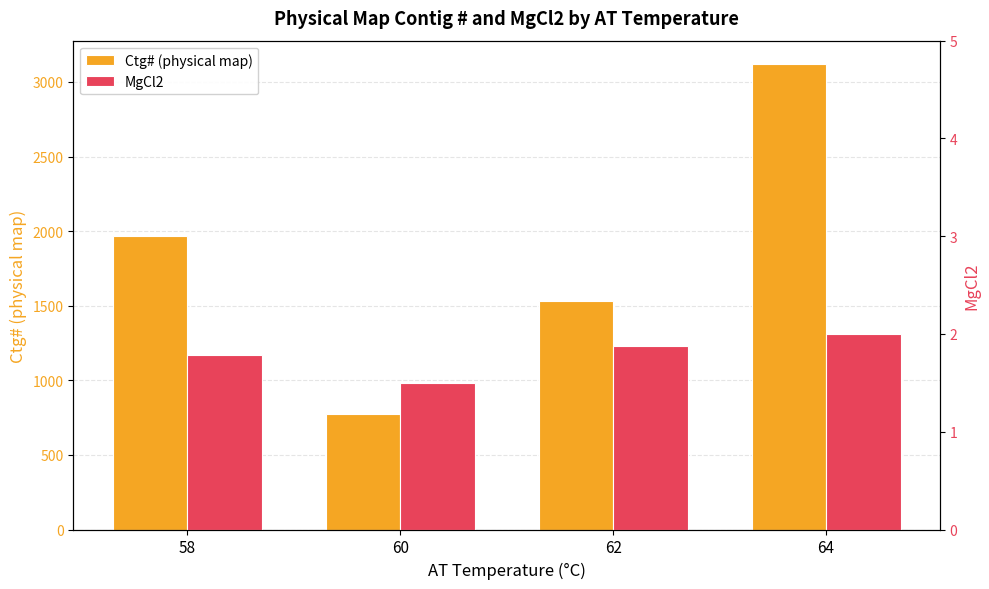

Reading right to left, transcribe all the data shown in this chart.

Ctg# (physical map): 3121.0	1531.8	773.0	1964.7
MgCl2: 2.0	1.9	1.5	1.8